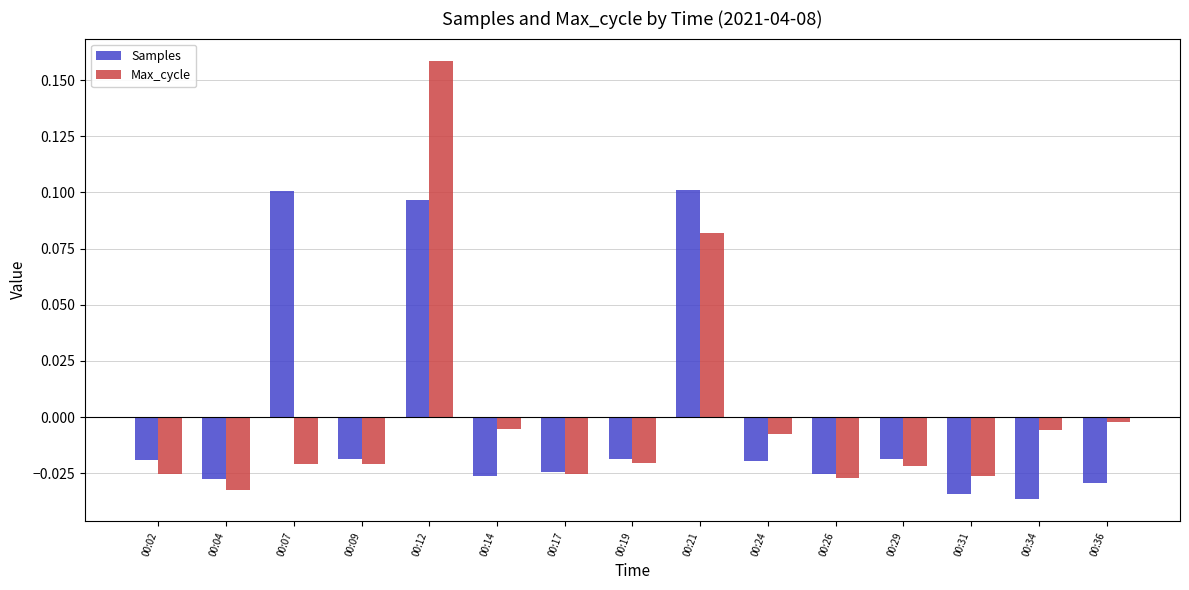

How many distinct data groups are displayed?

2